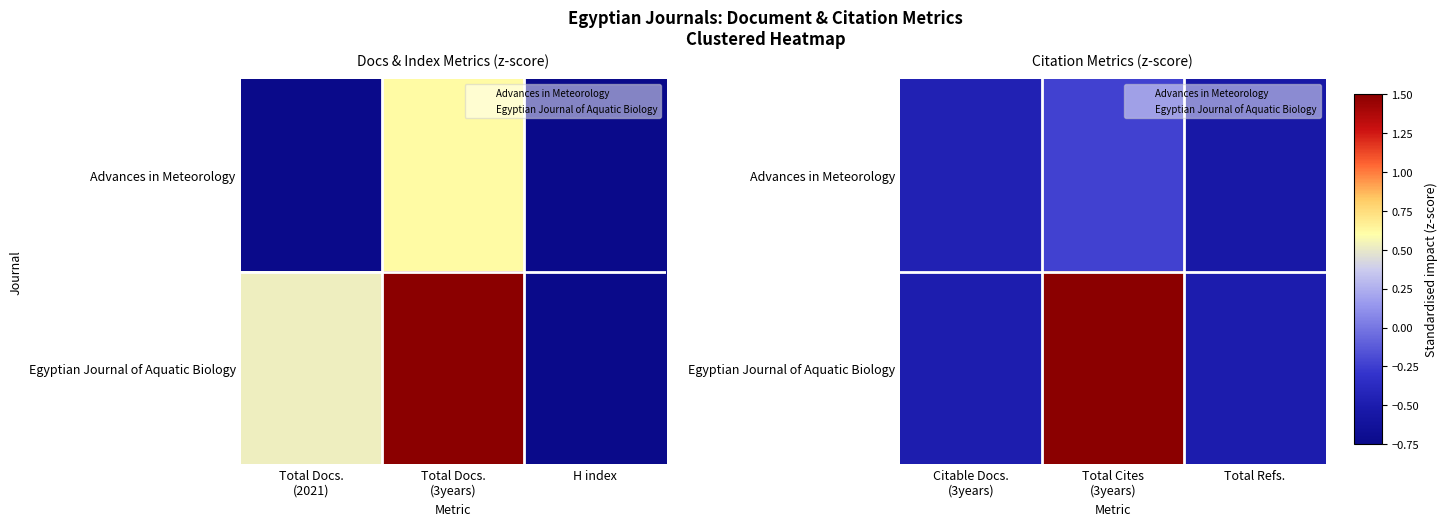

Is it true that Egyptian Journal of Aquatic Biology equals 3.1 at Total Cites (3years)?

False